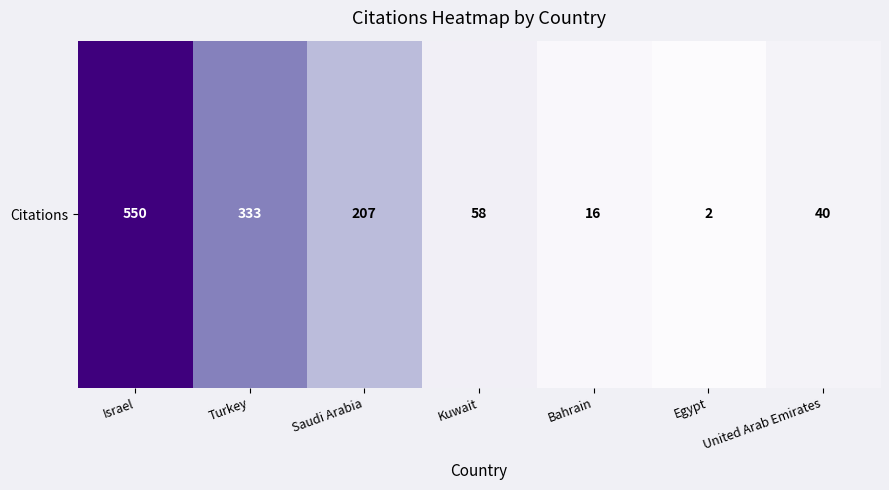

What is the smallest value displayed?

2